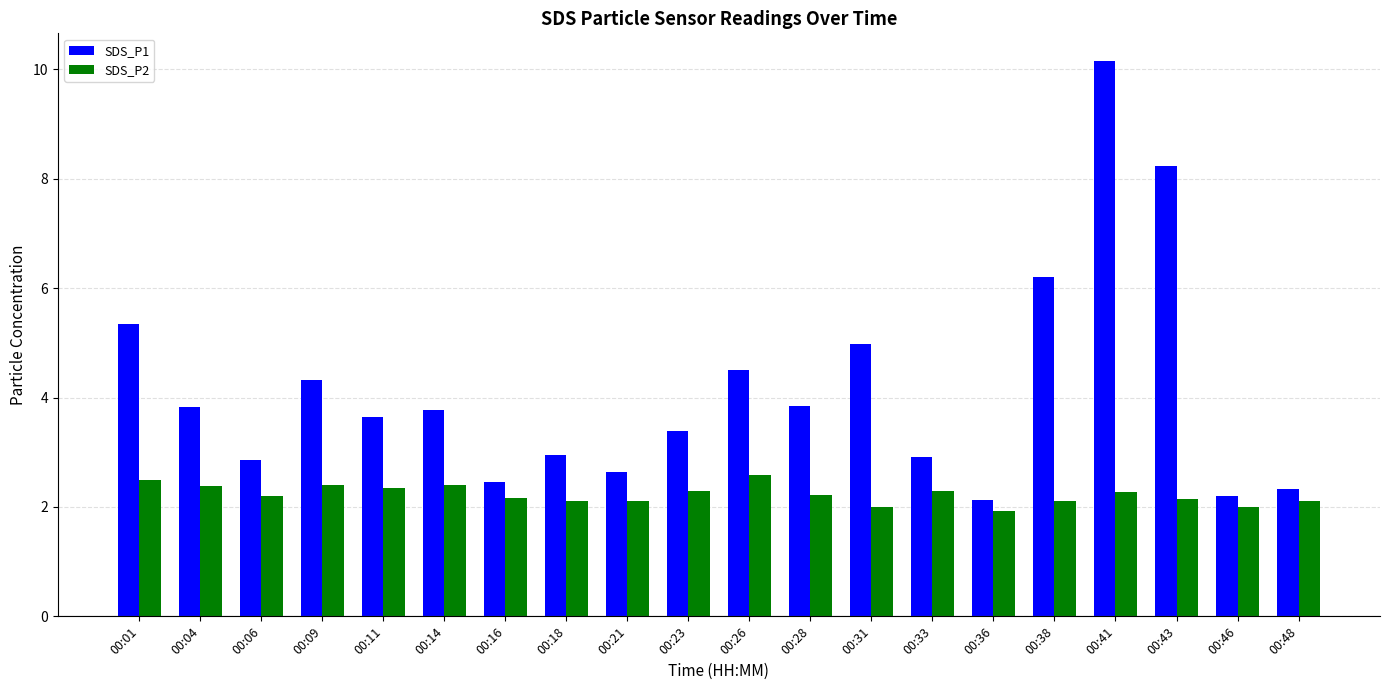

Where is SDS_P1 nearest to the value 6?

00:38